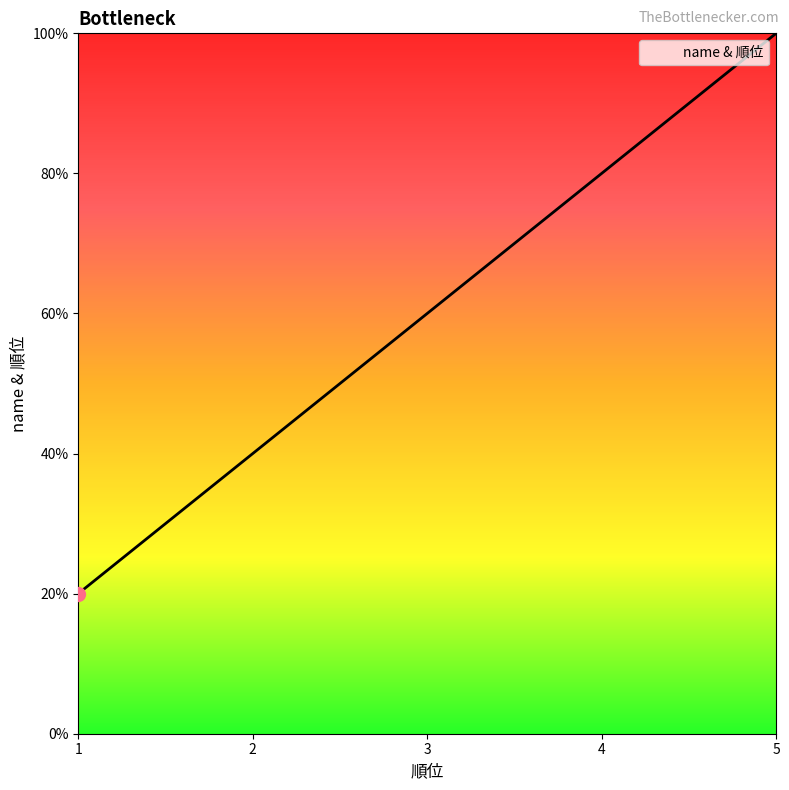

Is it true that the value at 3 is 5?

False